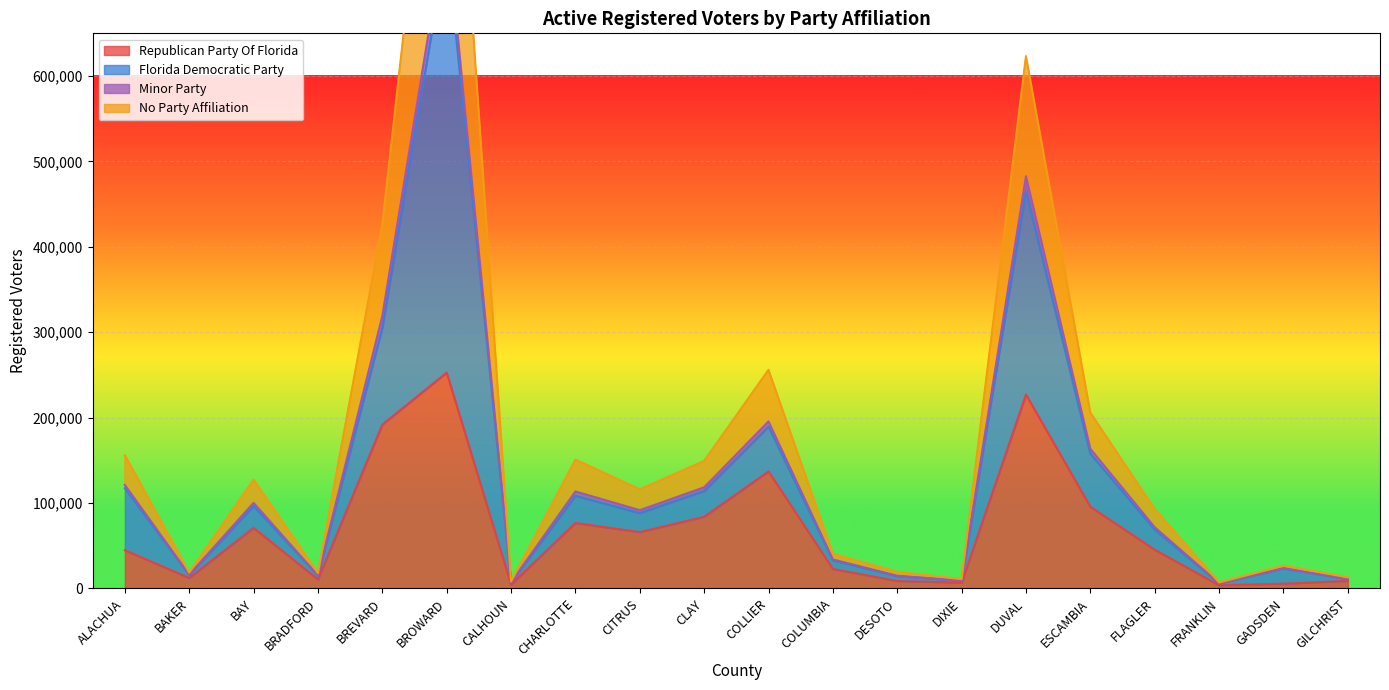

True or false: Minor Party and No Party Affiliation intersect in this chart.

False